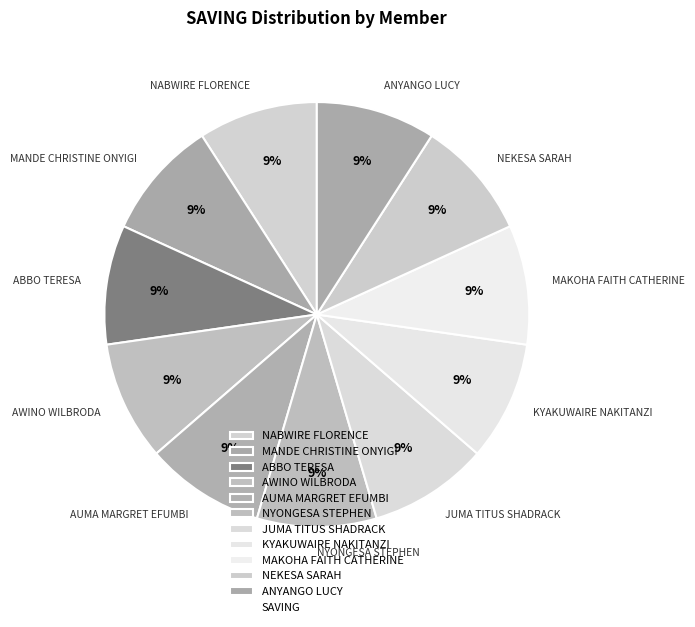

Do MAKOHA FAITH CATHERINE and AWINO WILBRODA together represent more than half of the pie?

No